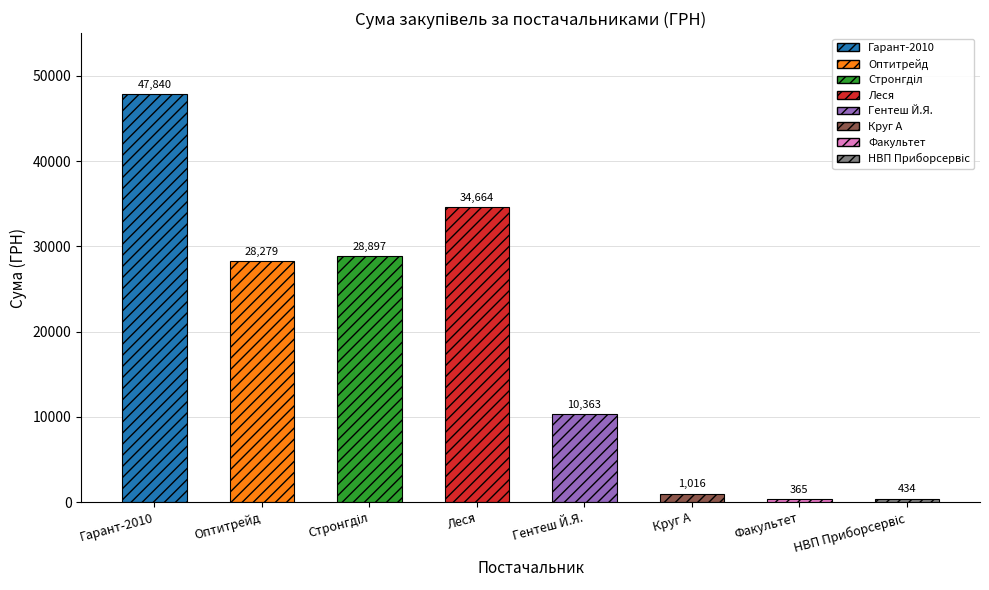

Reading left to right, what are all the values shown in this chart?

ТОВ "Гарант-2010"=47839.8	ТОВ "Оптитрейд"=28279.3	ТОВ "Стронгділ"=28897.0	ПП "Леся"=34664.5	ФОП "Гентеш Й.Я."=10363.0	ТОВ "Круг А"=1016.2	ТОВ "Факультет"=365.0	ТОВ "НВП "Приборсервіс""=433.9